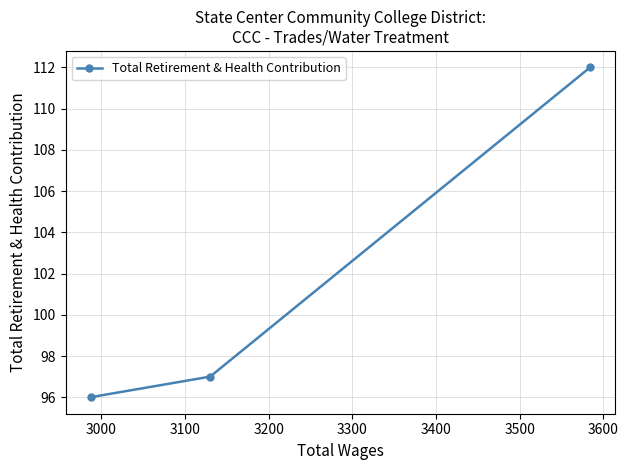

Reading left to right, what are all the values shown in this chart?

96	97	112